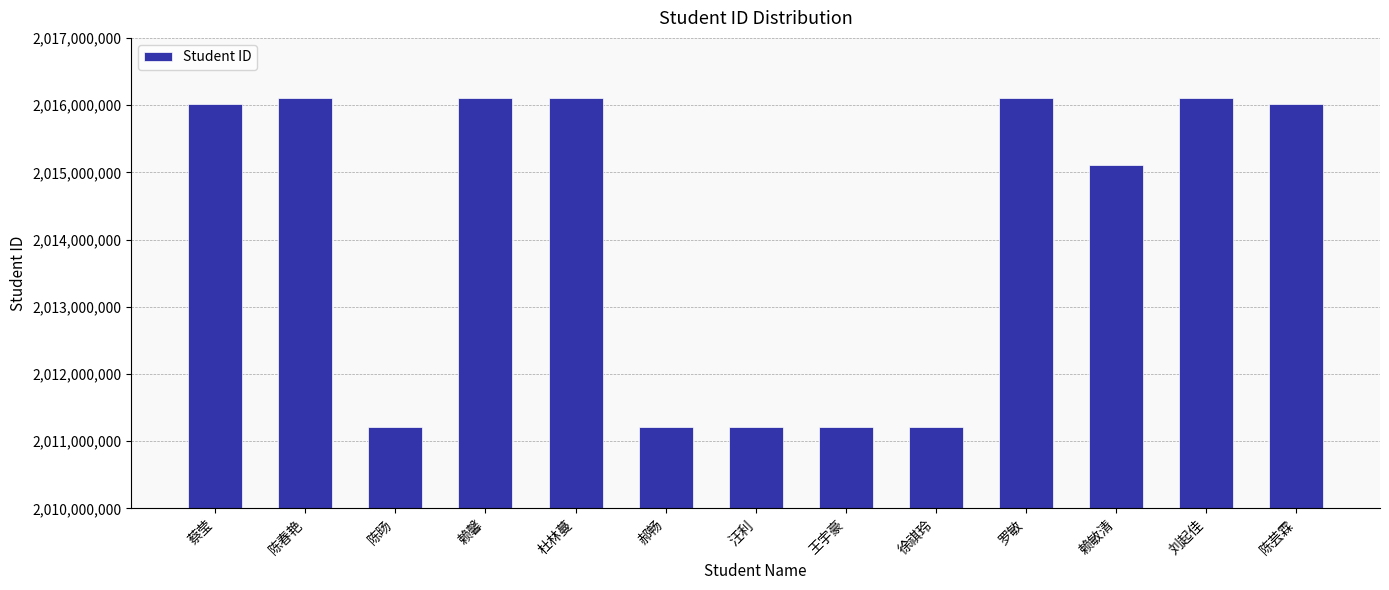

What is the greatest value displayed?

2016111096